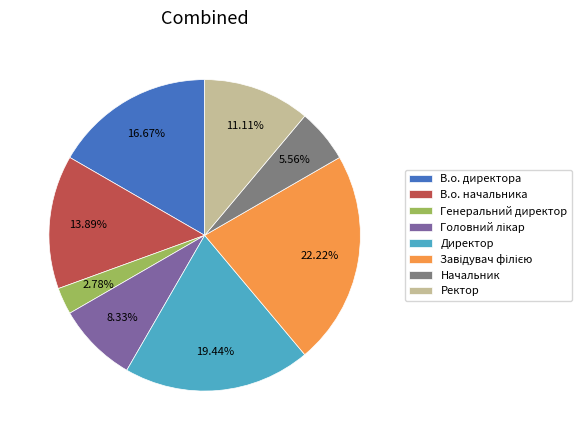

Combined, do В.о. директора and Начальник account for over 50%?

No